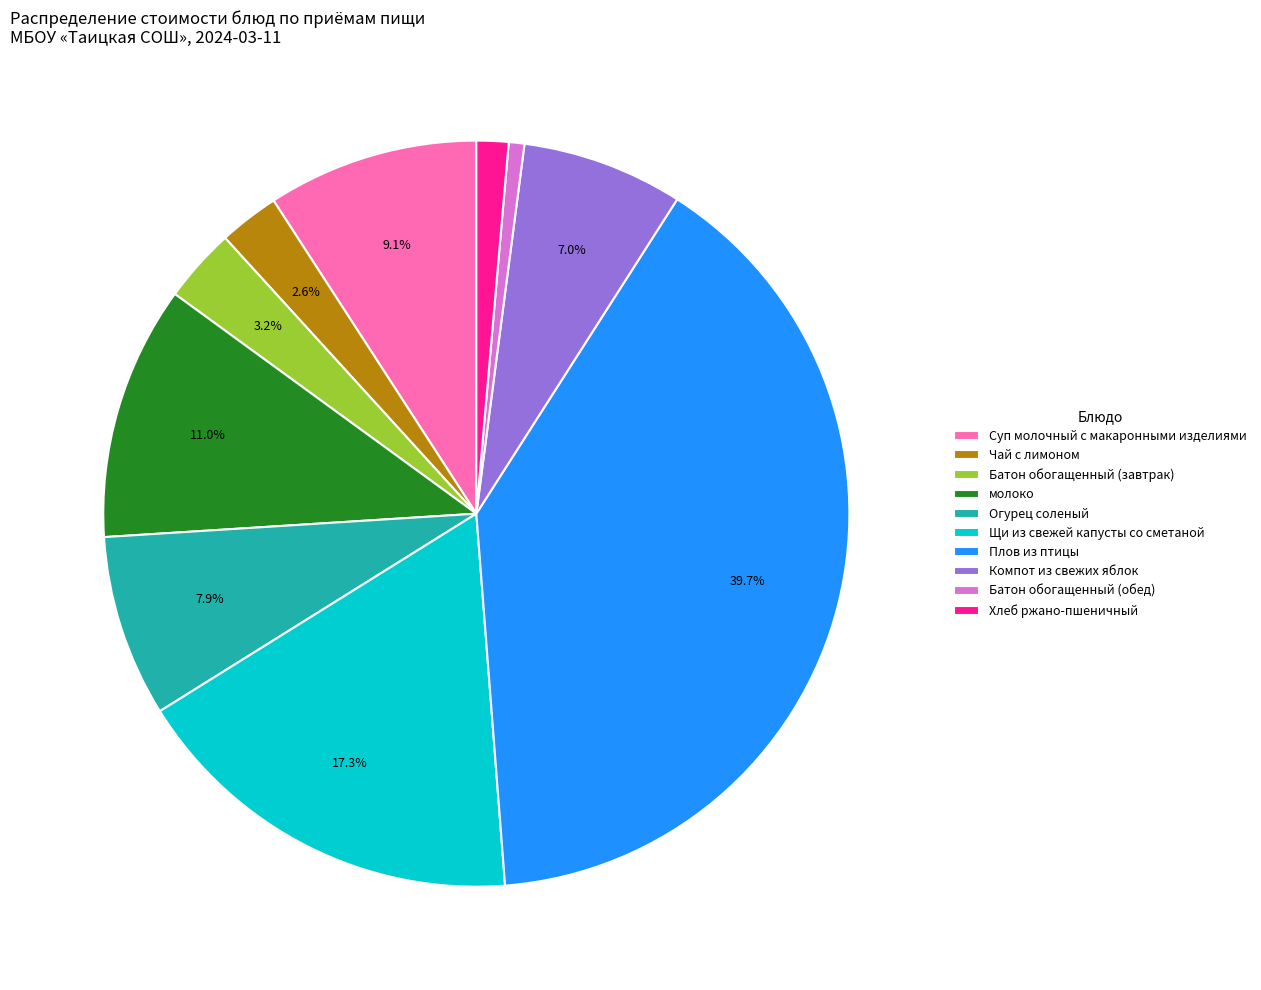

Which slice is the largest?

Плов из птицы